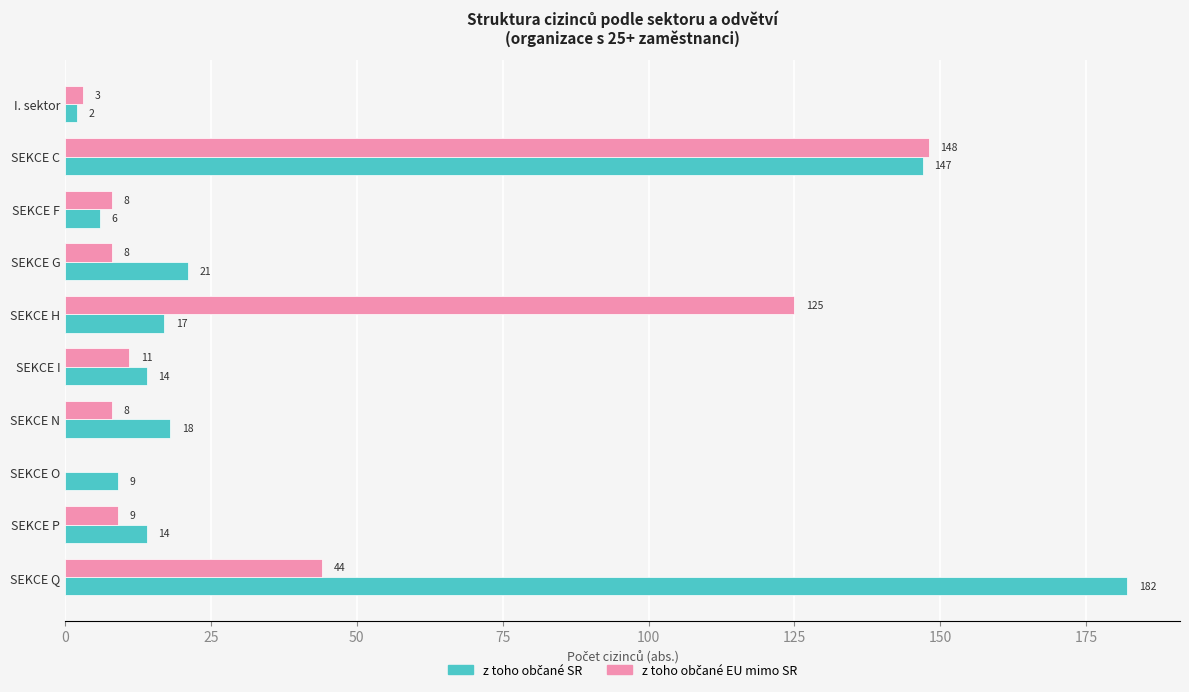

At which category is the sum across all series the highest?

SEKCE C